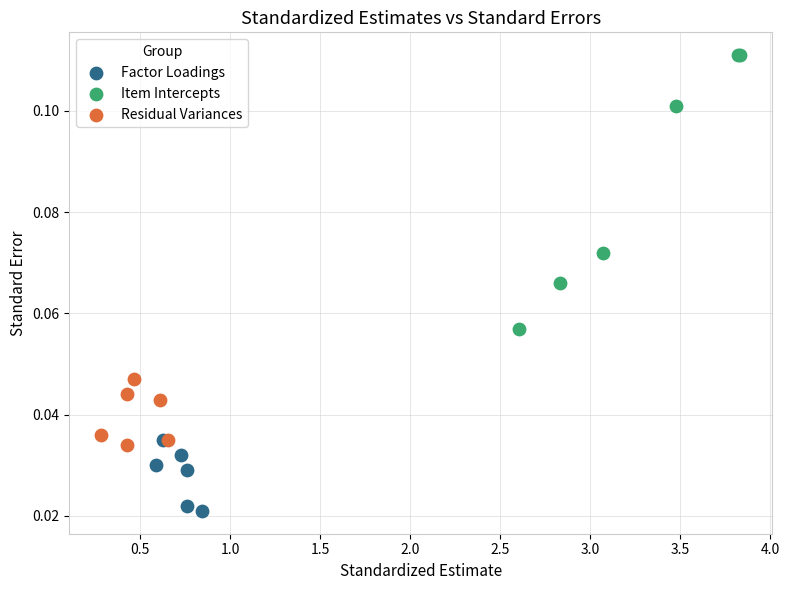

Which series reaches the minimum Y coordinate?

Factor Loadings